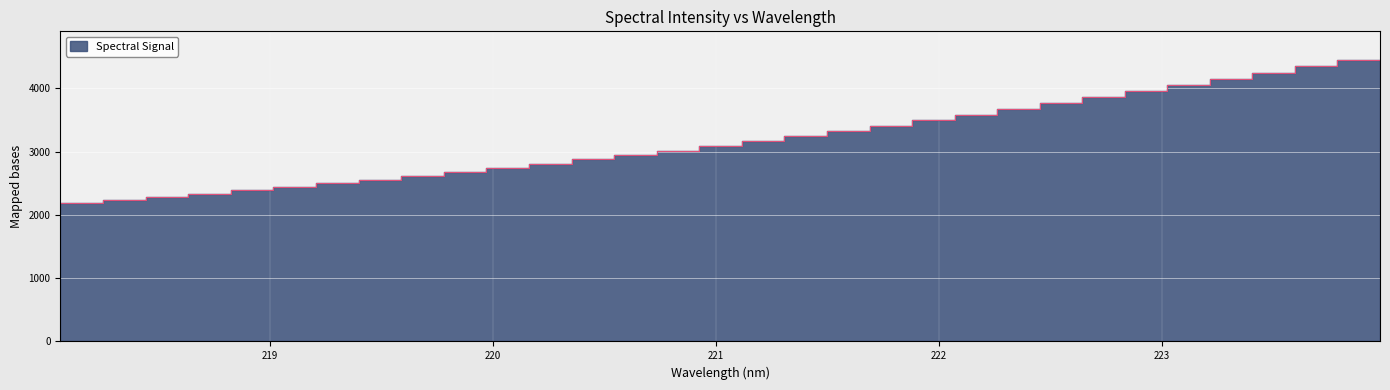

What is the sum of the values at 221.8812 and 223.0264?

7358.3